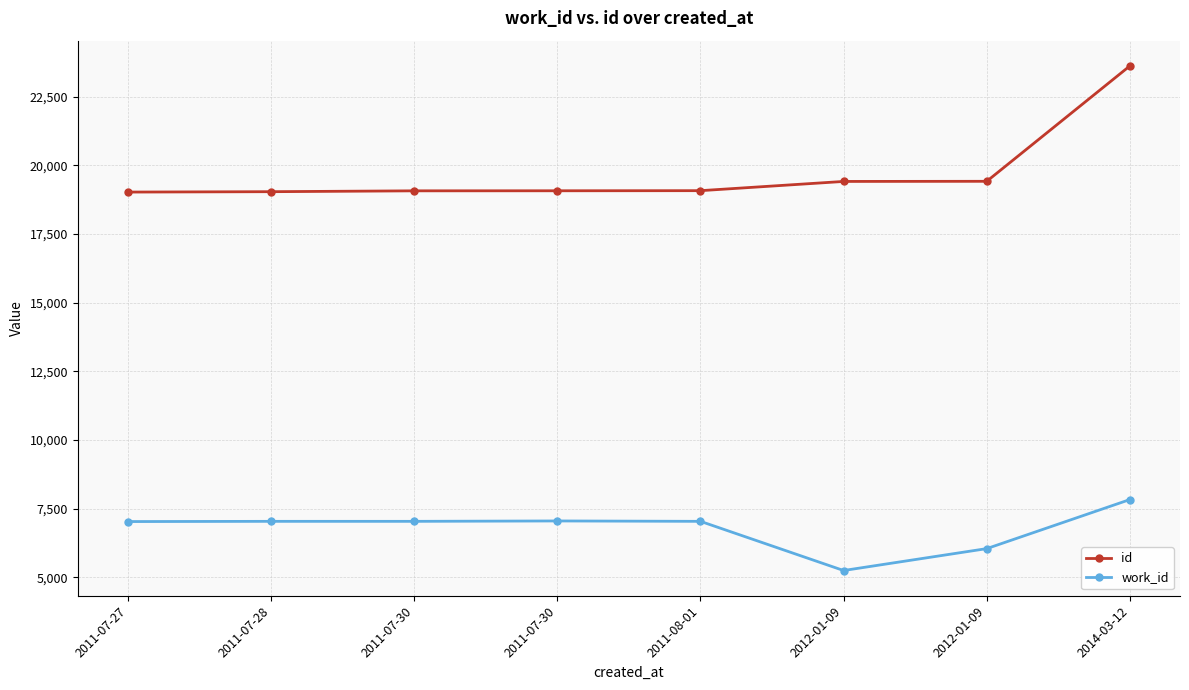

Is this an area chart (filled region under the line)?

No